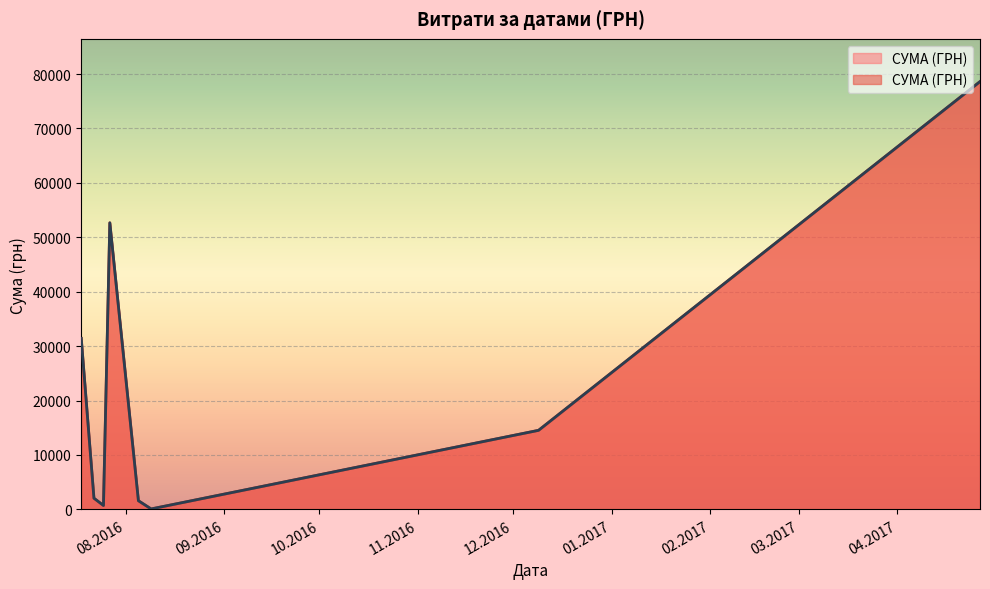

How many lines are shown in the chart?

1